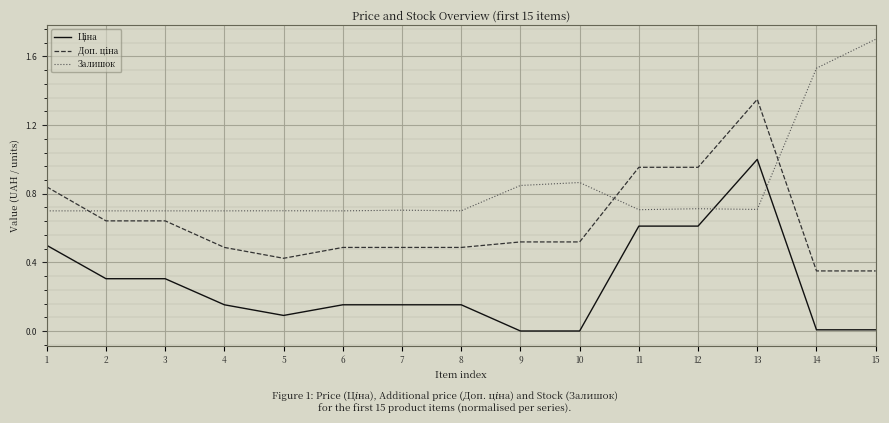

Which label corresponds to the largest value in the chart?

15